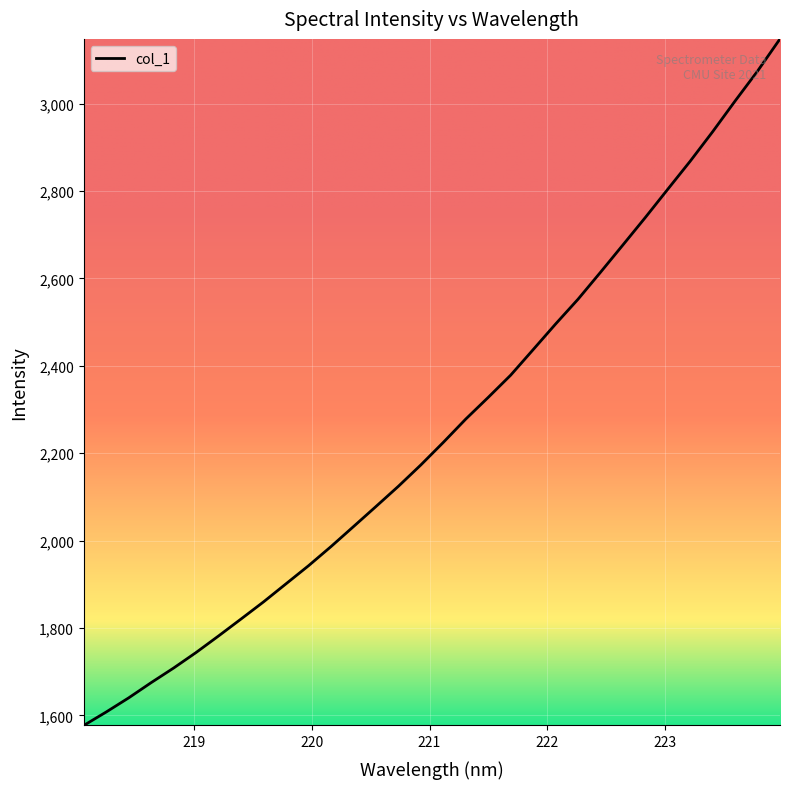

What is the maximum value shown in the chart?

3147.9